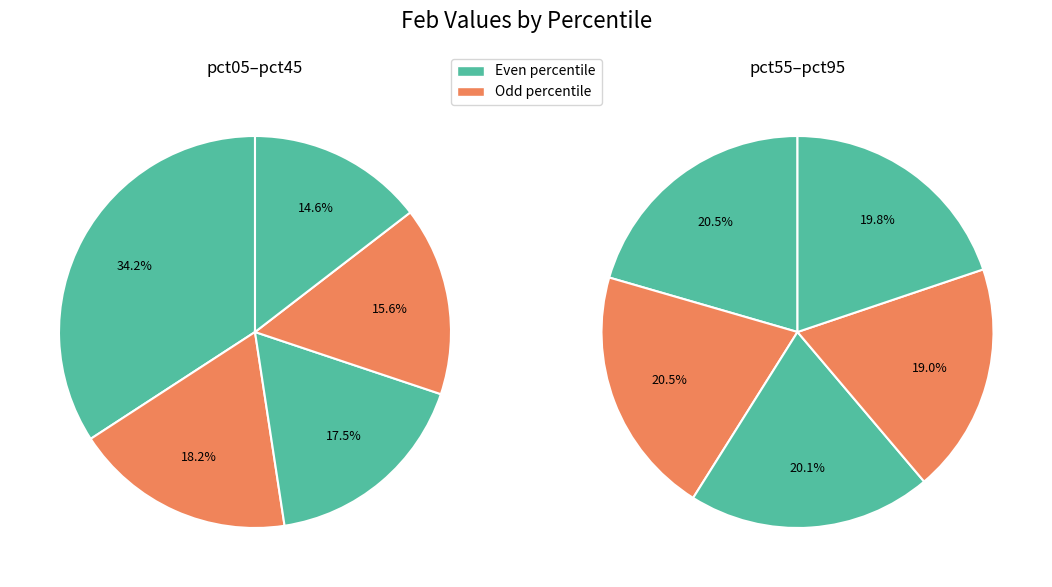

True or false: pct95 accounts for 22% of the total.

False